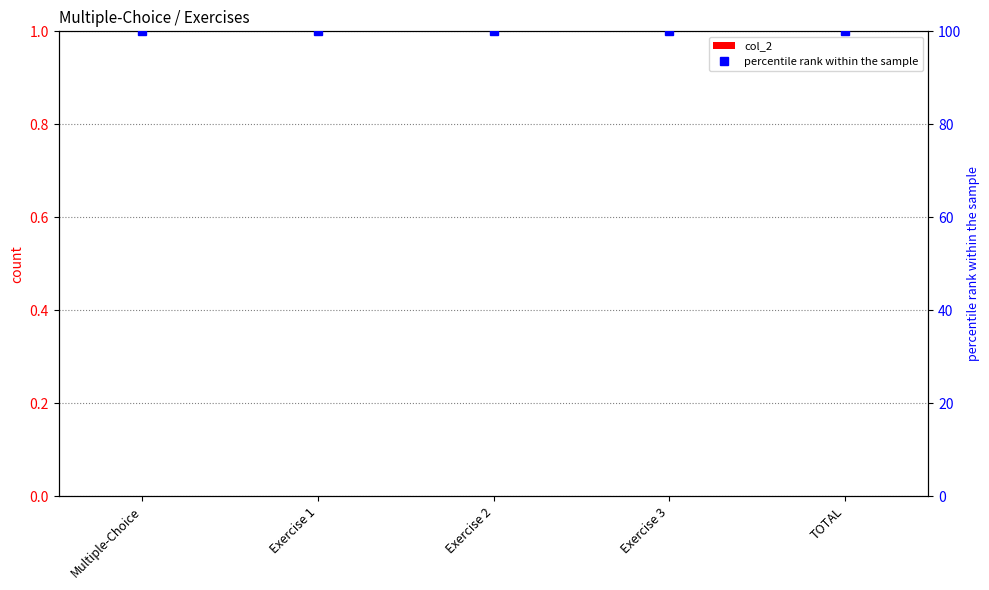

What position from the left is Multiple-Choice?

1